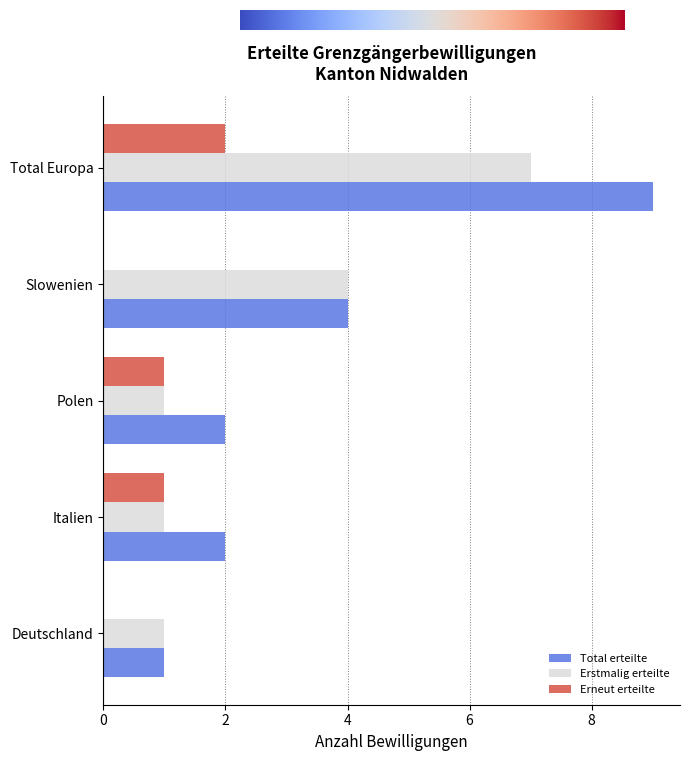

What is the approximate value of Erstmalig erteilte at Total Europa?

7